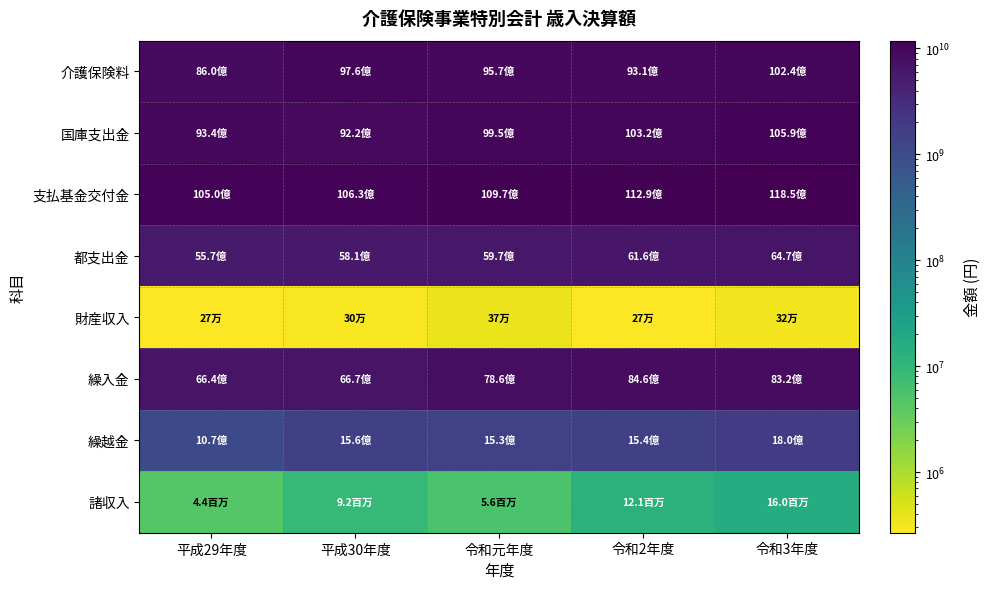

At which category is the sum across all series the highest?

令和3年度